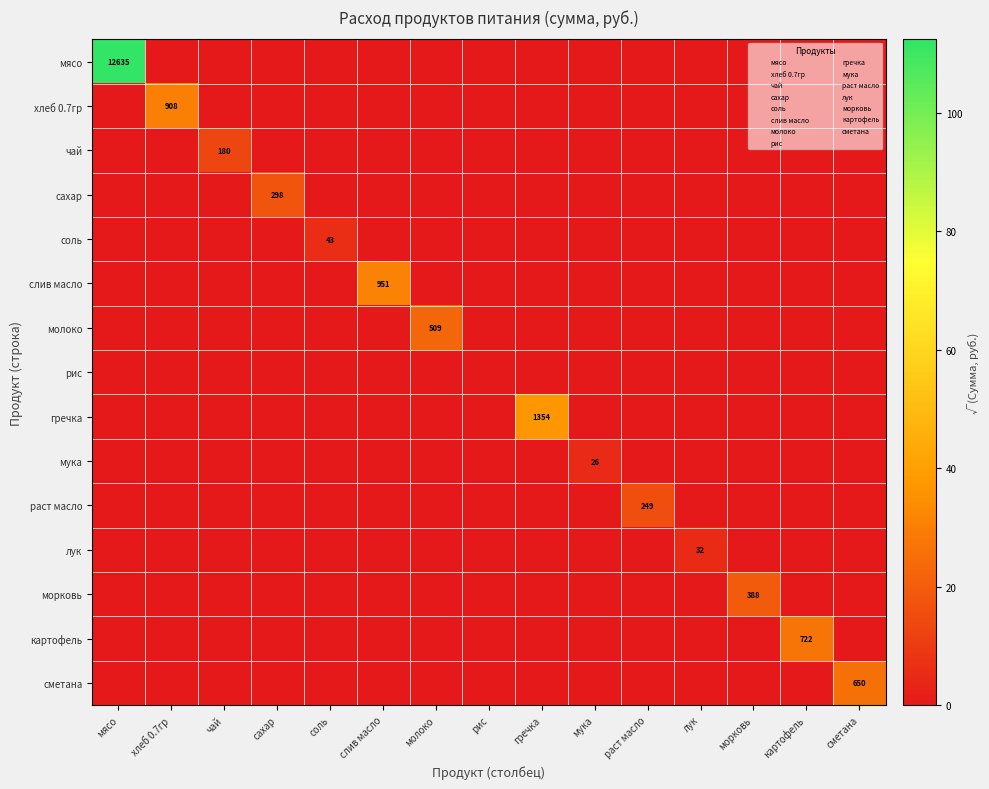

What is the difference between the maximum and minimum values in the мука series?

5.1